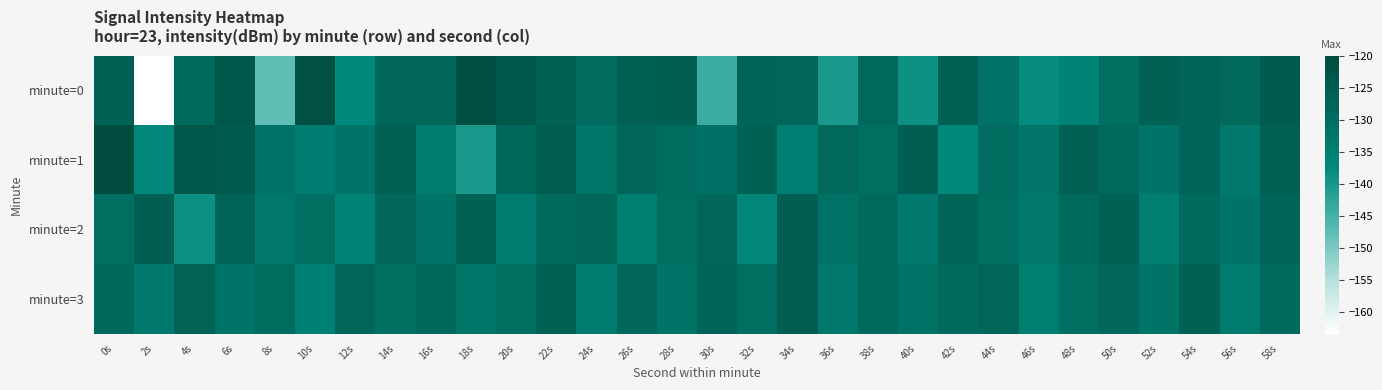

At 42s, list the series in order from largest to smallest.

minute=0, minute=2, minute=3, minute=1